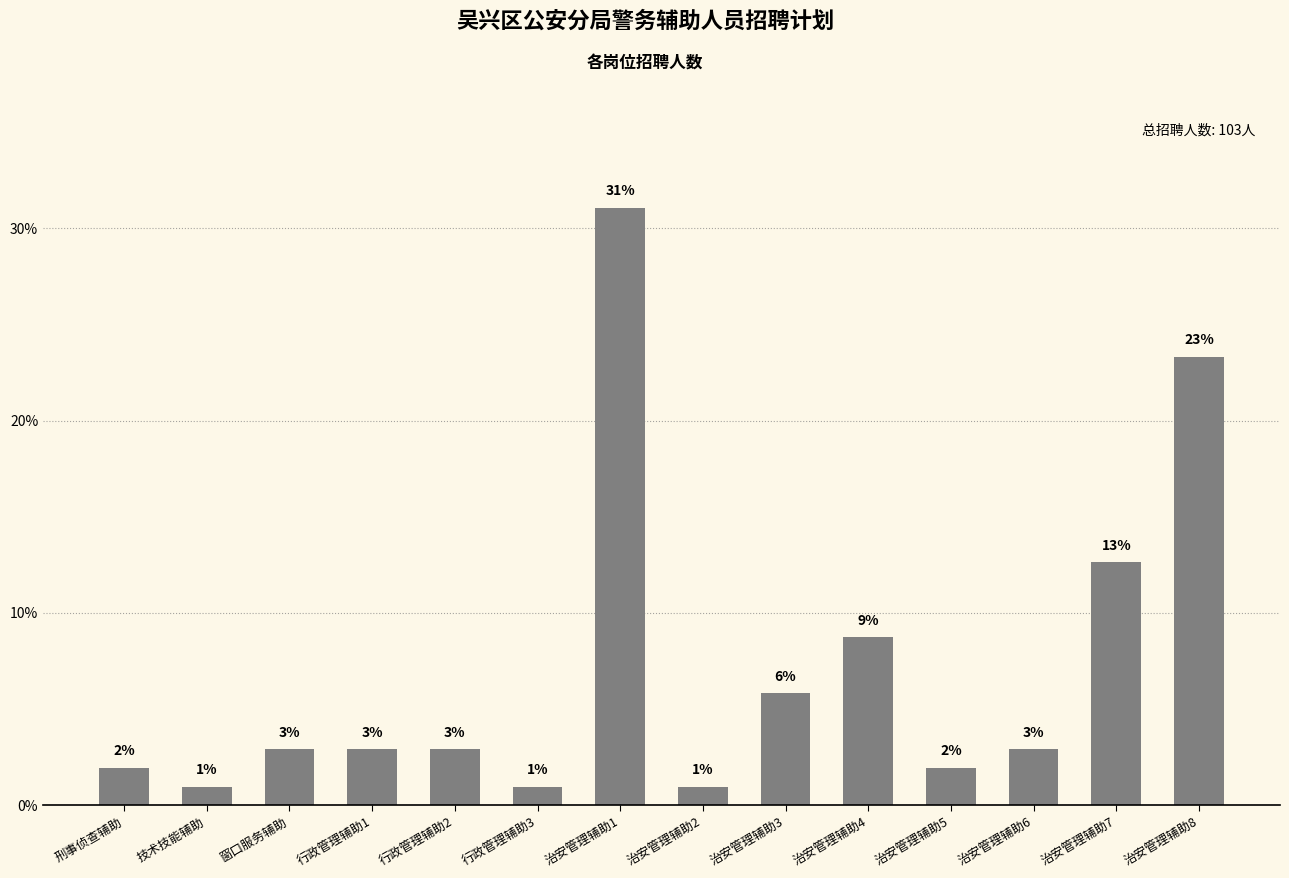

What is the sum of all values?

100.0